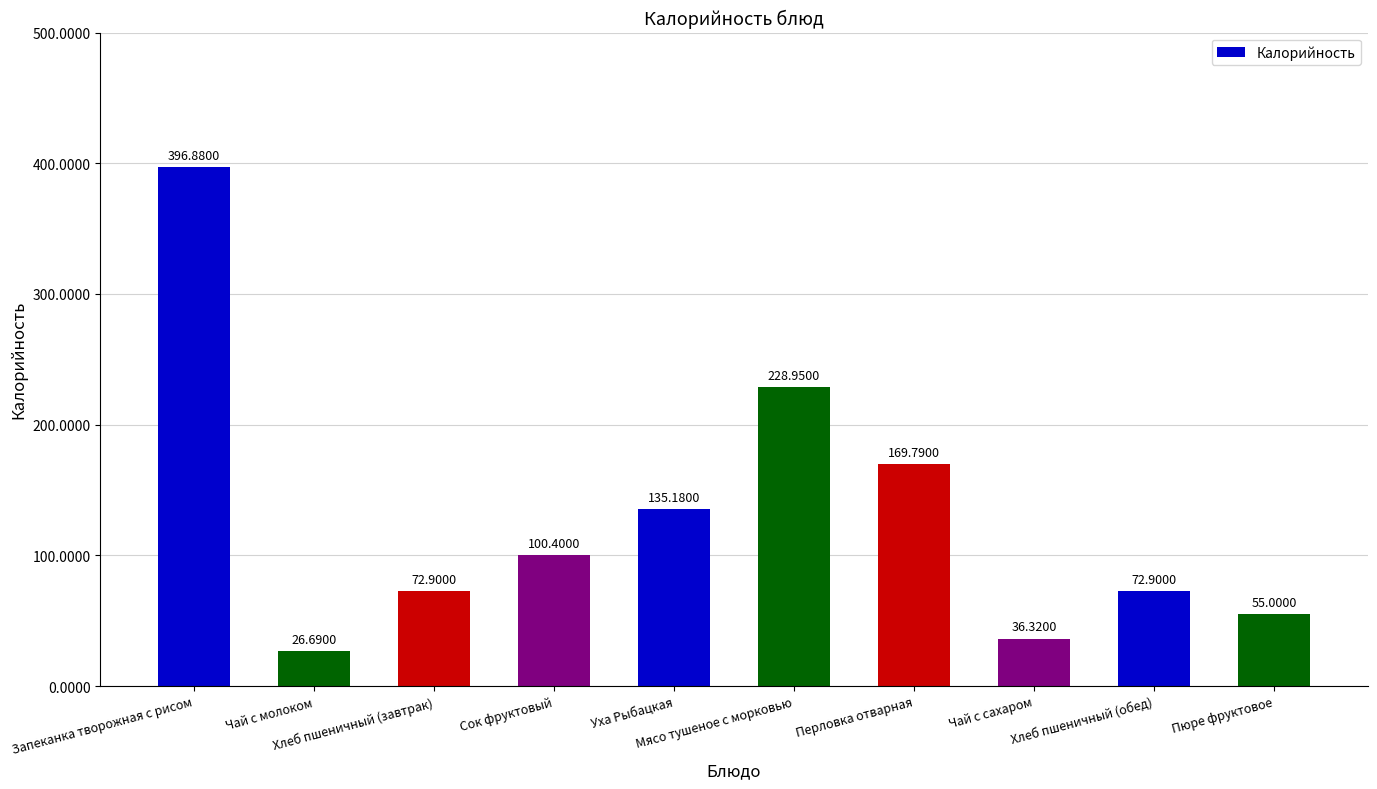

How many data points are less than 100?

5